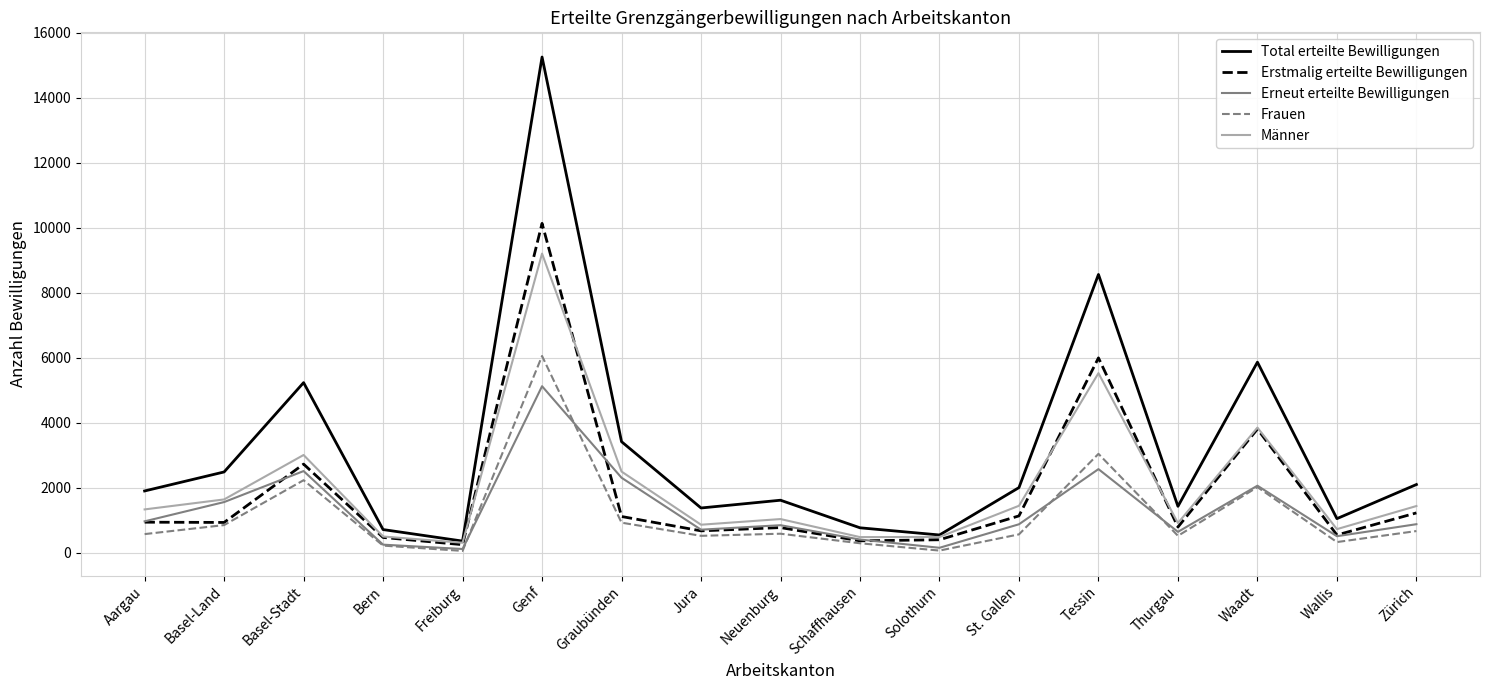

Is it true that Erneut erteilte Bewilligungen equals 637 at Thurgau?

True